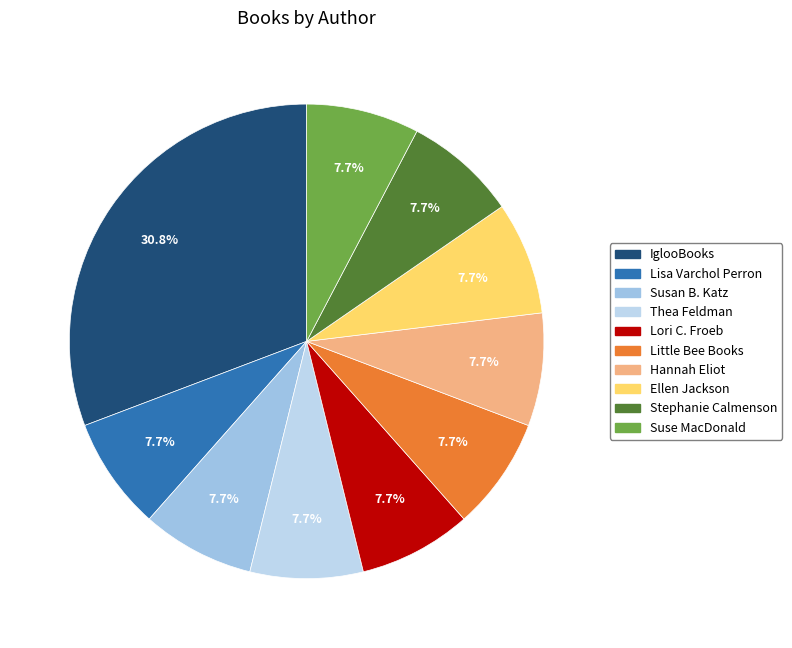

Which category has the smallest portion of the pie?

Lisa Varchol Perron